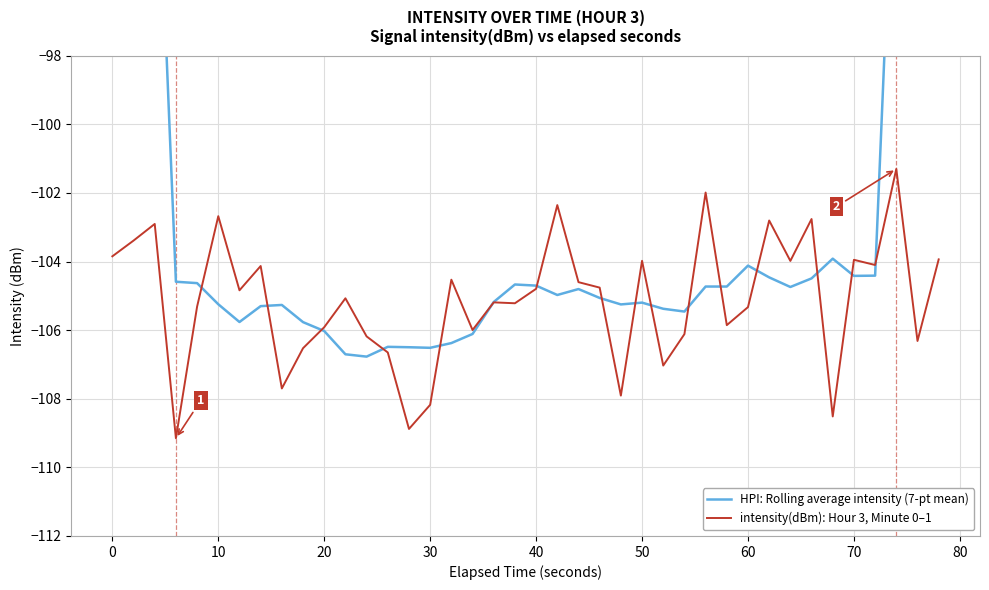

The intensity(dBm): Hour 3, Minute 0–1 series shows -139.7 at 10. True or false?

False